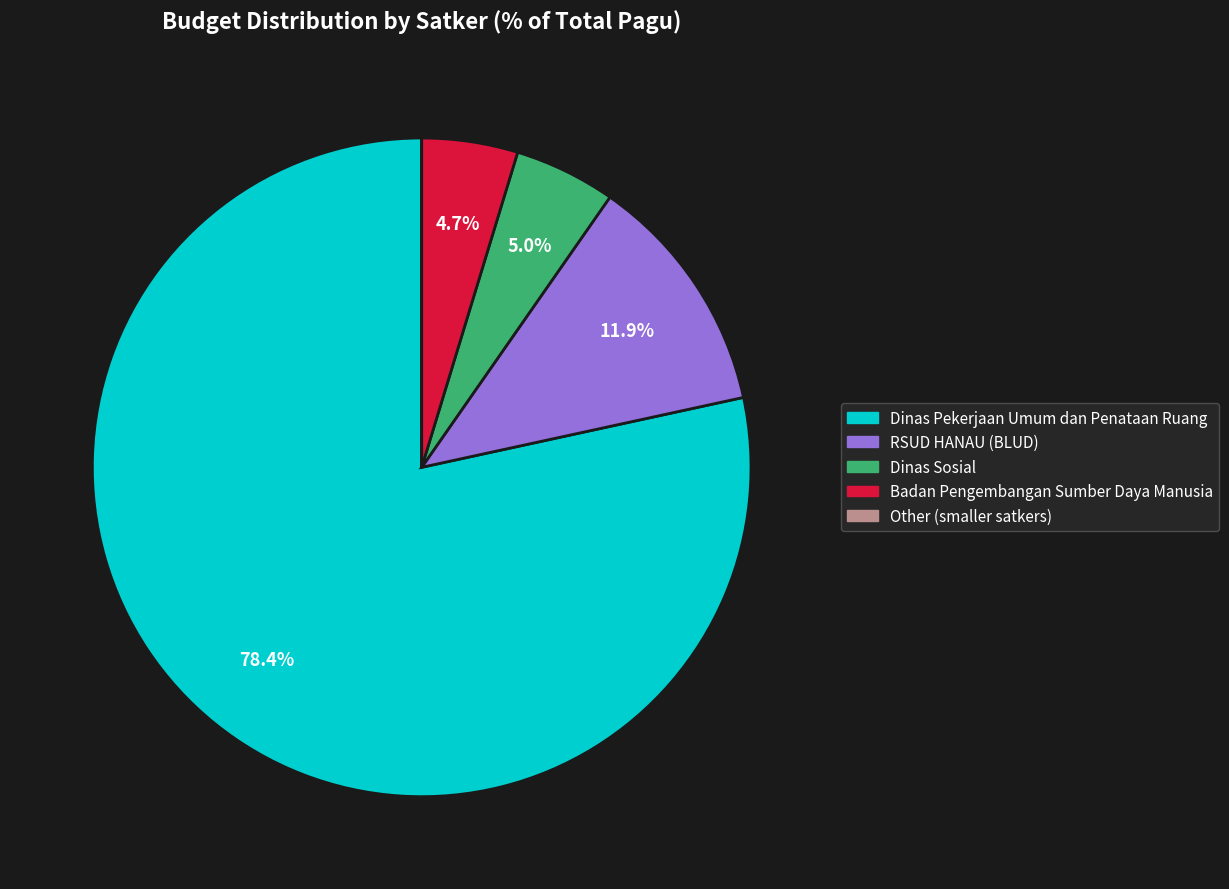

Is there a majority slice in this chart?

Yes